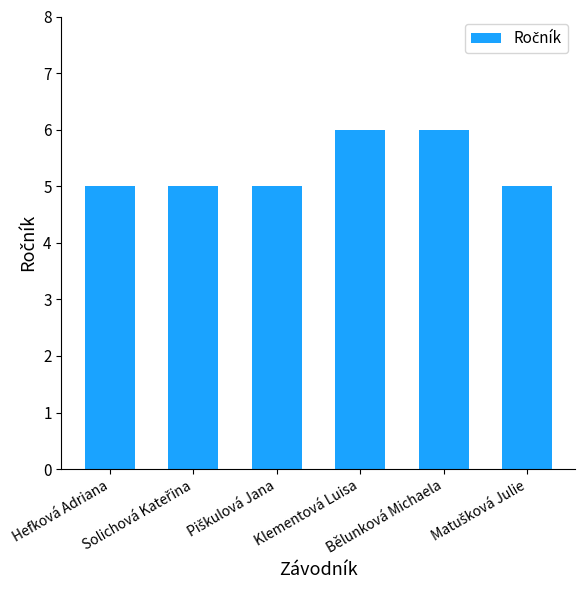

What is the greatest value displayed?

6